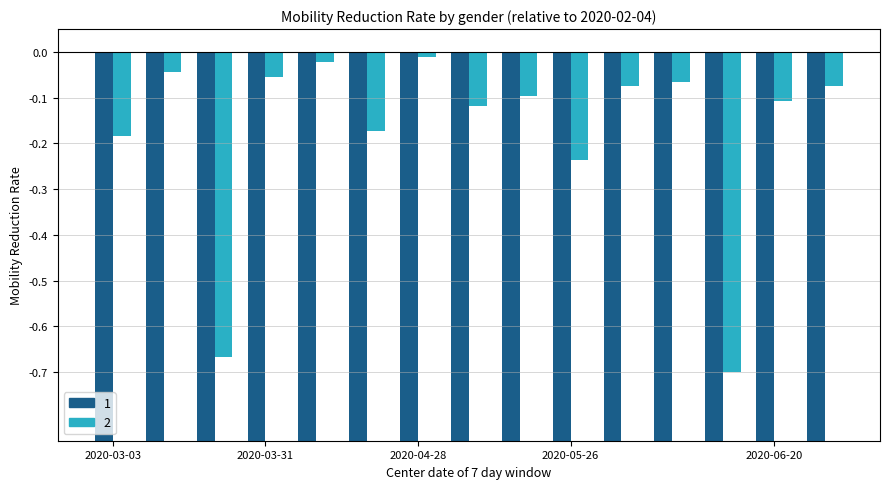

How many data points does each series have?

15